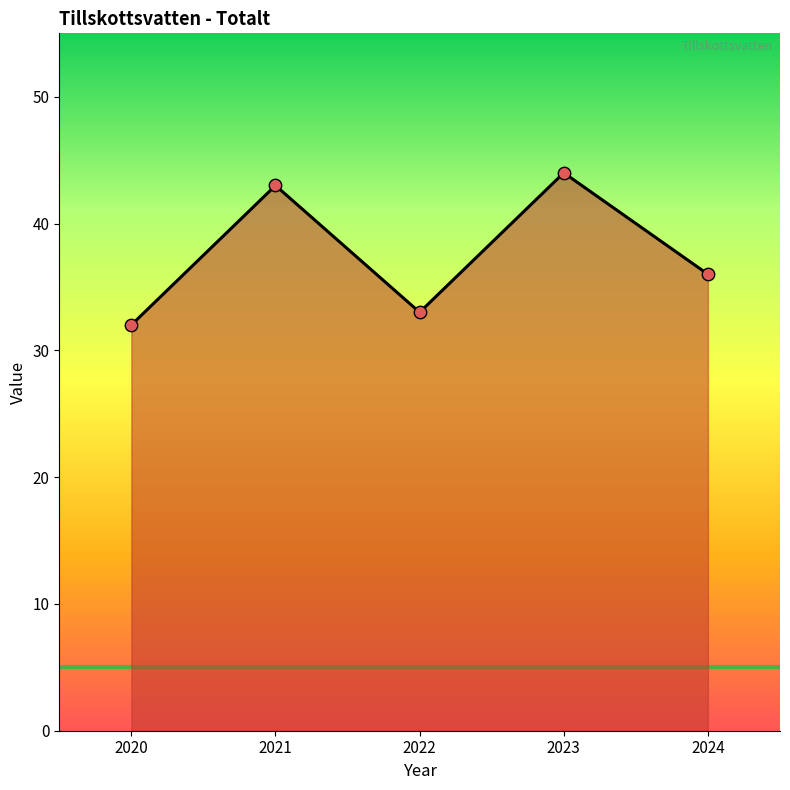

Approximately how many times larger is the value at 2024 compared to 2021?

0.8